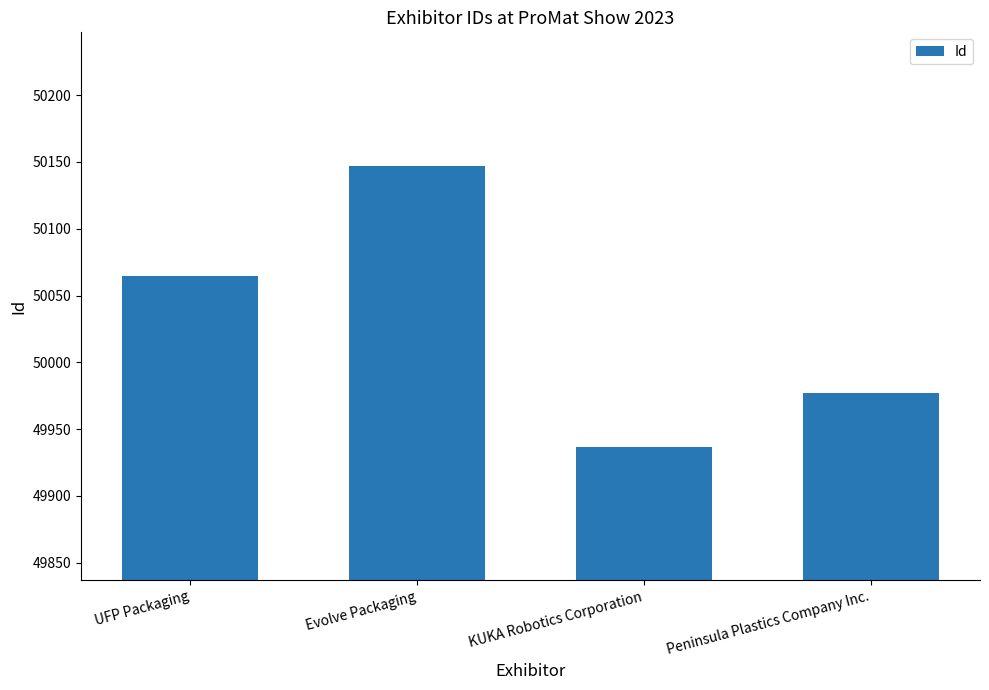

What is the value of the 3rd bar from the left?

49937